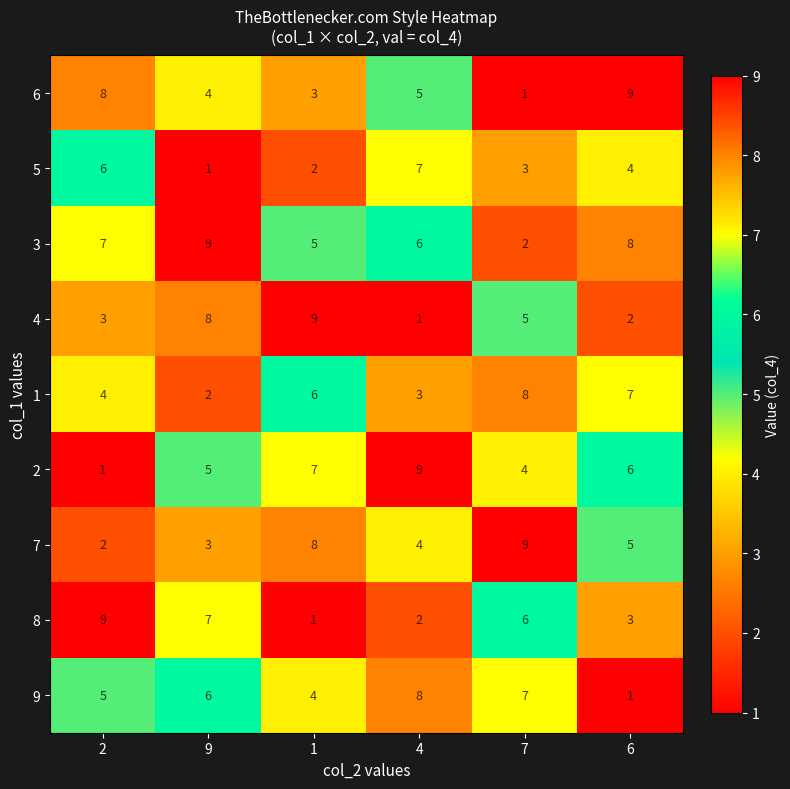

What is the highest value of the 3 series?

9